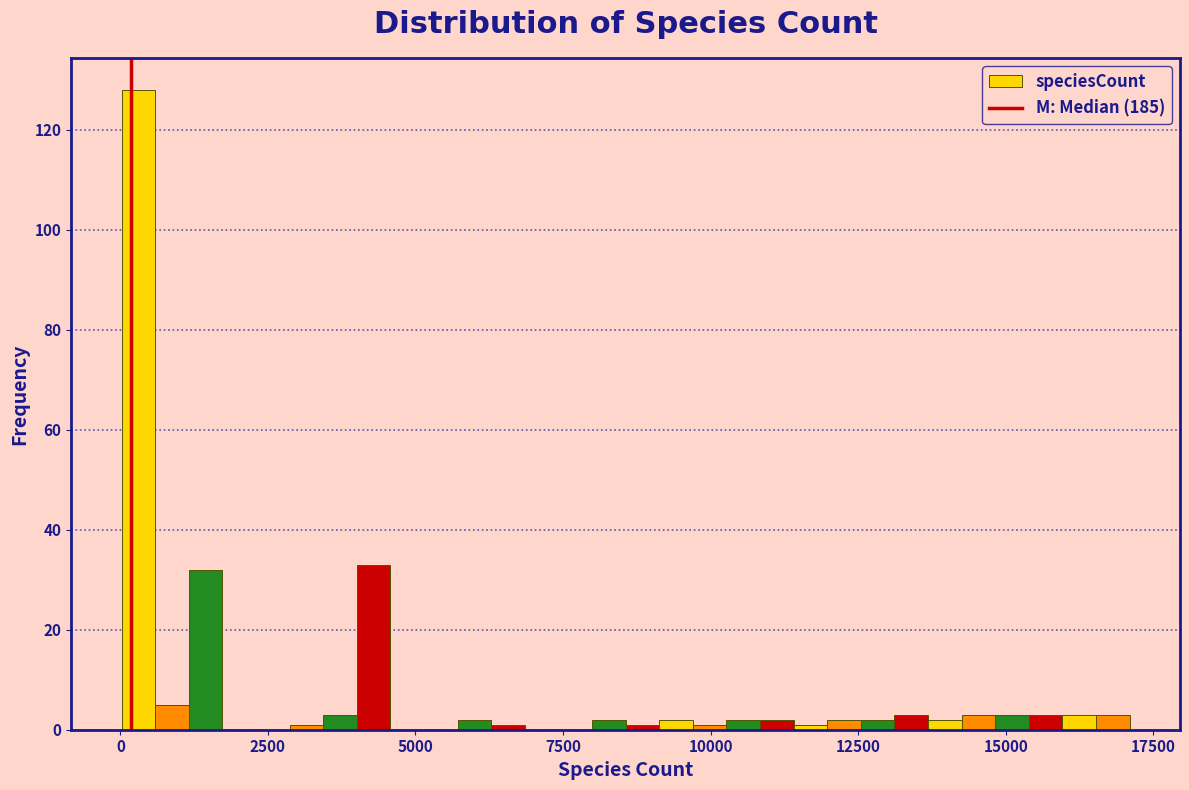

Around what value on the x-axis is the tallest bar? Give the approximate position of its centre, as read against the axis.

500